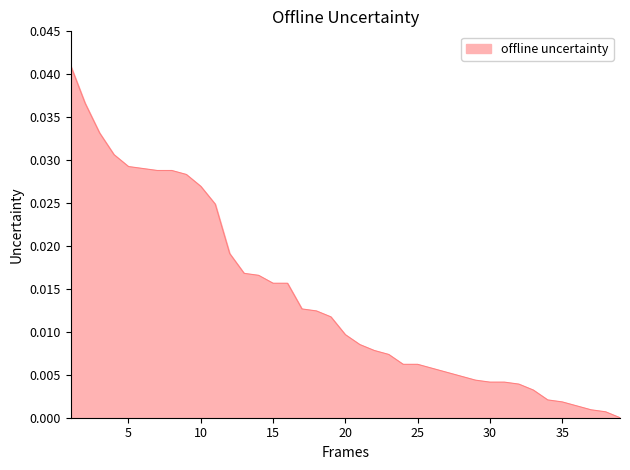

At which label is the value closest to 0?

39